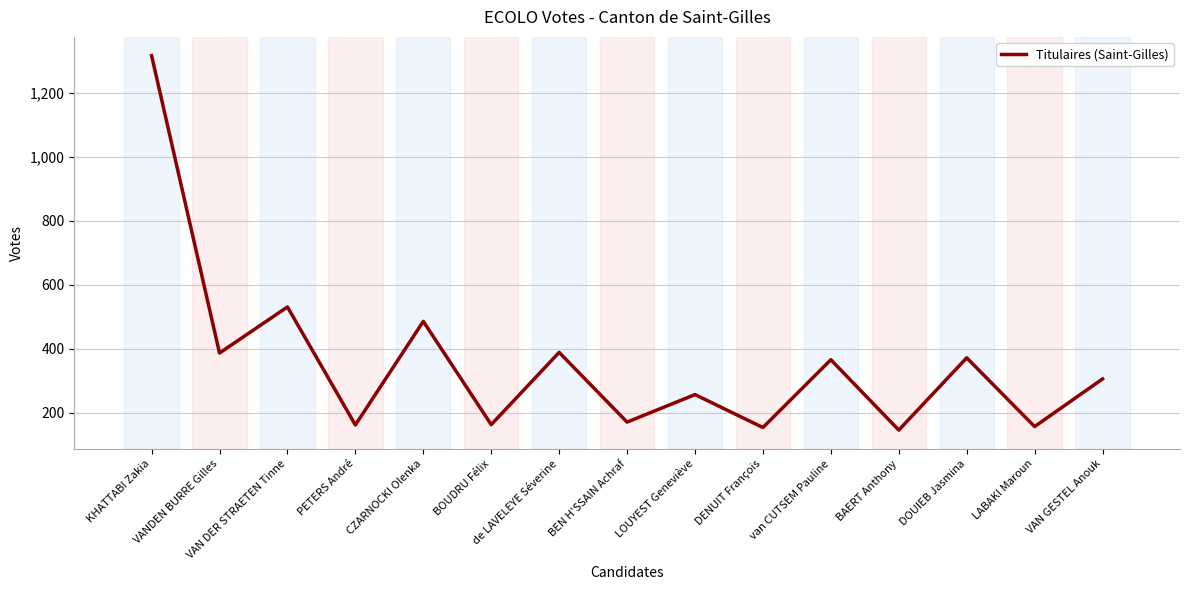

The chart shows a value of 859 at CZARNOCKI Olenka. True or false?

False